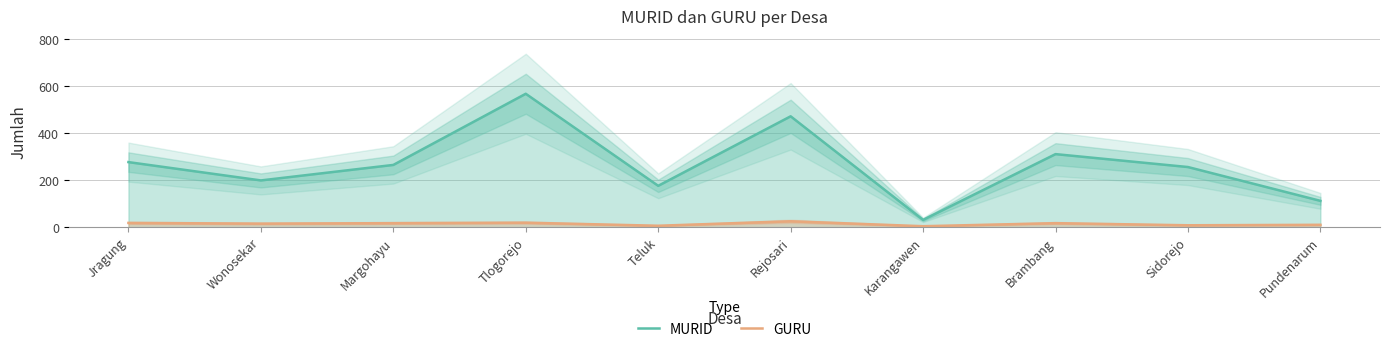

At how many categories does at least one series exceed 116?

8